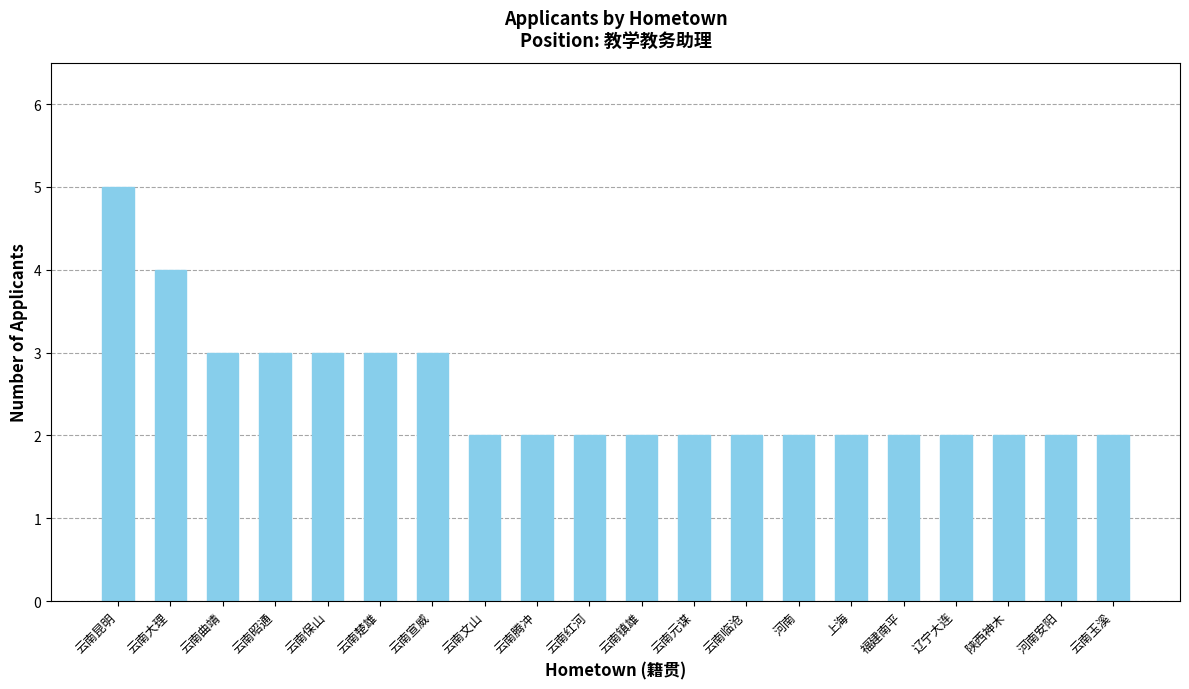

What value does the data have at 云南腾冲?

2